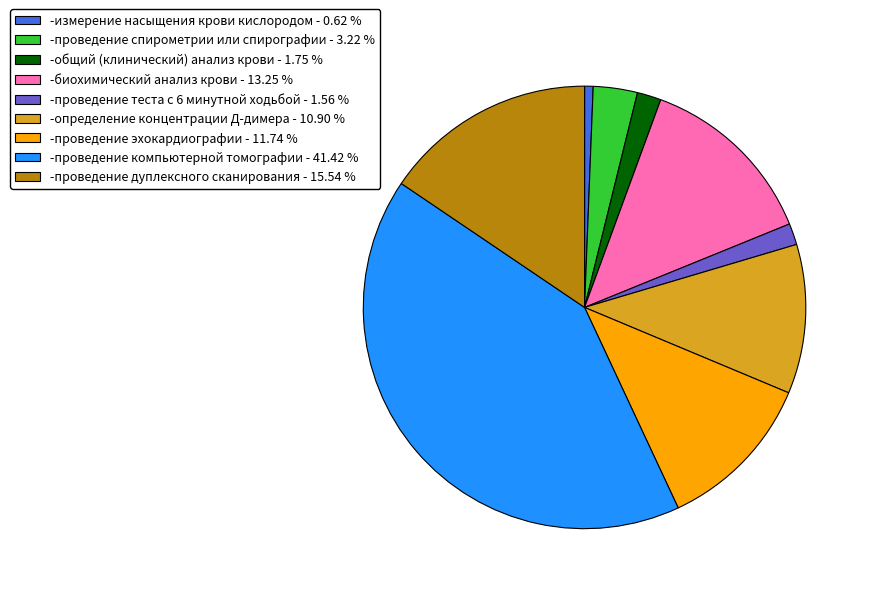

Approximately how many times larger is the value at -определение концентрации Д-димера compared to -проведение компьютерной томографии?

0.3